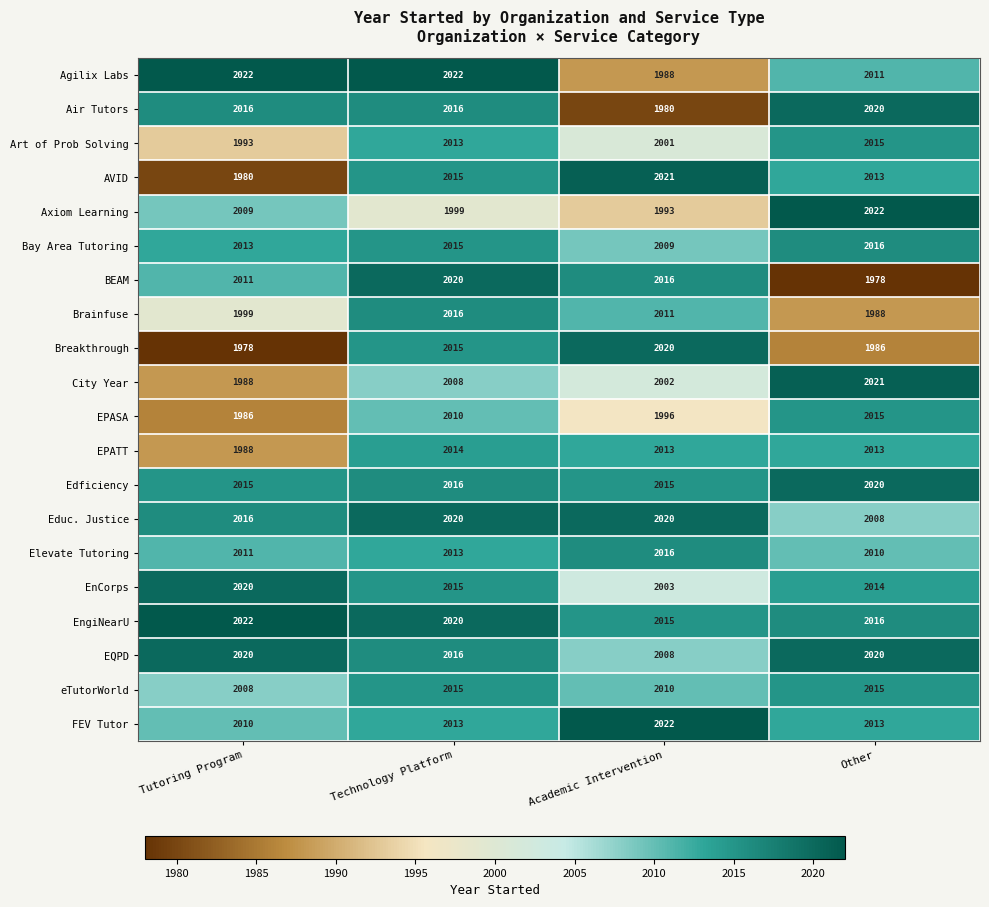

At which category is the sum across all series the highest?

Technology Platform